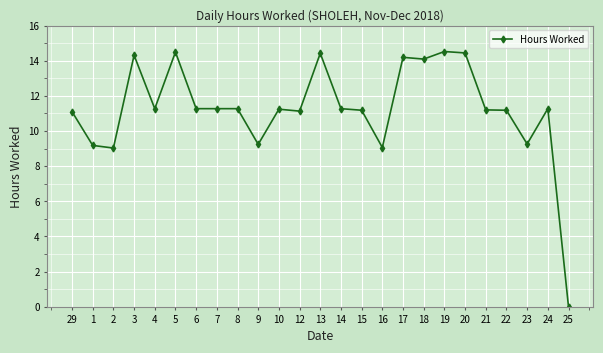

Read the value at 13.

14.4